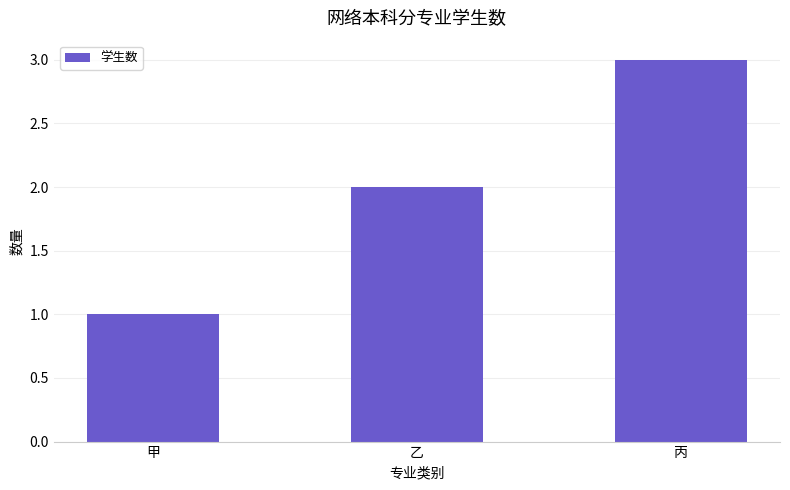

What position from the right is 甲?

3